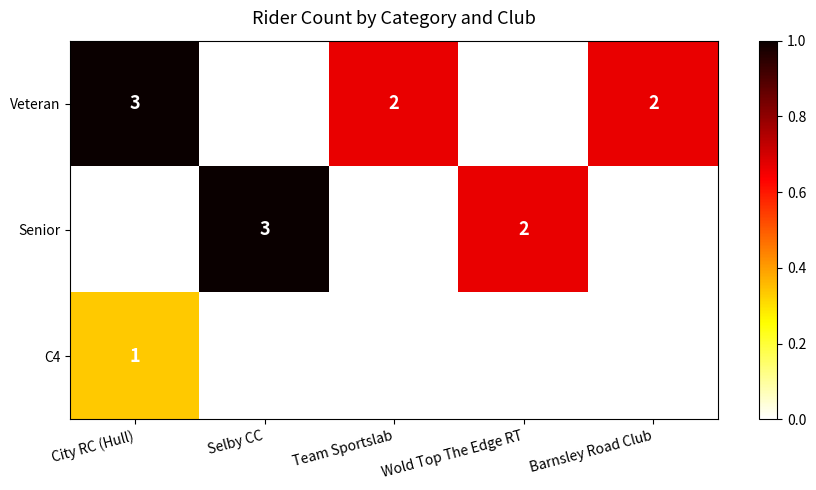

Reading left to right, extract all data points from this chart.

Veteran: City RC (Hull)=3	Selby CC=0	Team Sportslab=2	Wold Top The Edge RT=0	Barnsley Road Club=2
Senior: City RC (Hull)=0	Selby CC=3	Team Sportslab=0	Wold Top The Edge RT=2	Barnsley Road Club=0
C4: City RC (Hull)=1	Selby CC=0	Team Sportslab=0	Wold Top The Edge RT=0	Barnsley Road Club=0